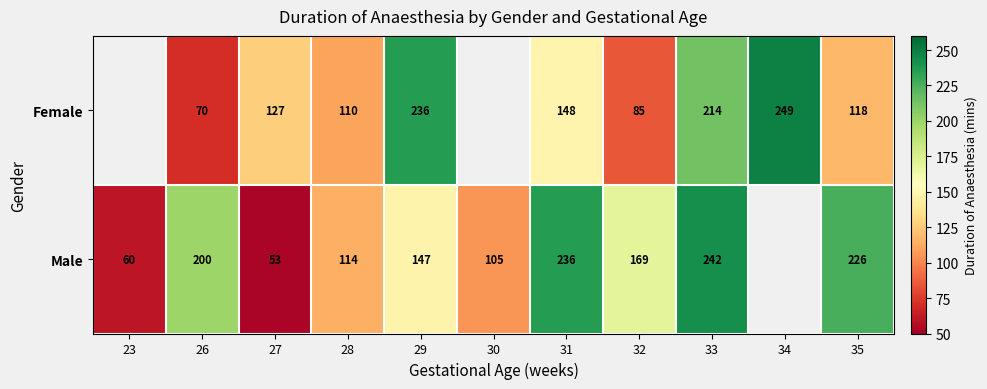

Between 23 and 35, which is larger?

35